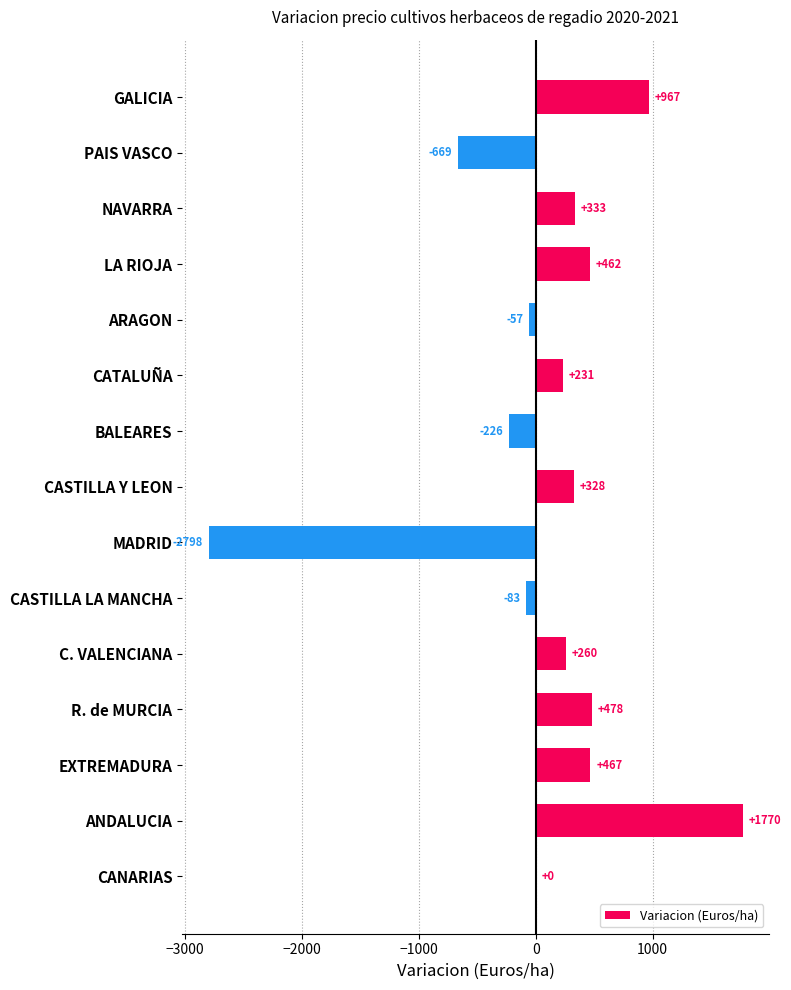

Which has a higher value, NAVARRA or PAIS VASCO?

NAVARRA